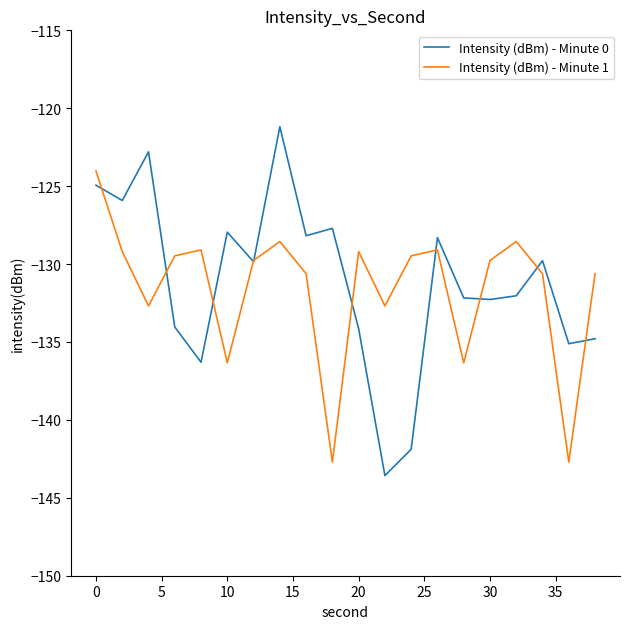

Which series has the largest range (max minus min)?

Intensity (dBm) - Minute 0